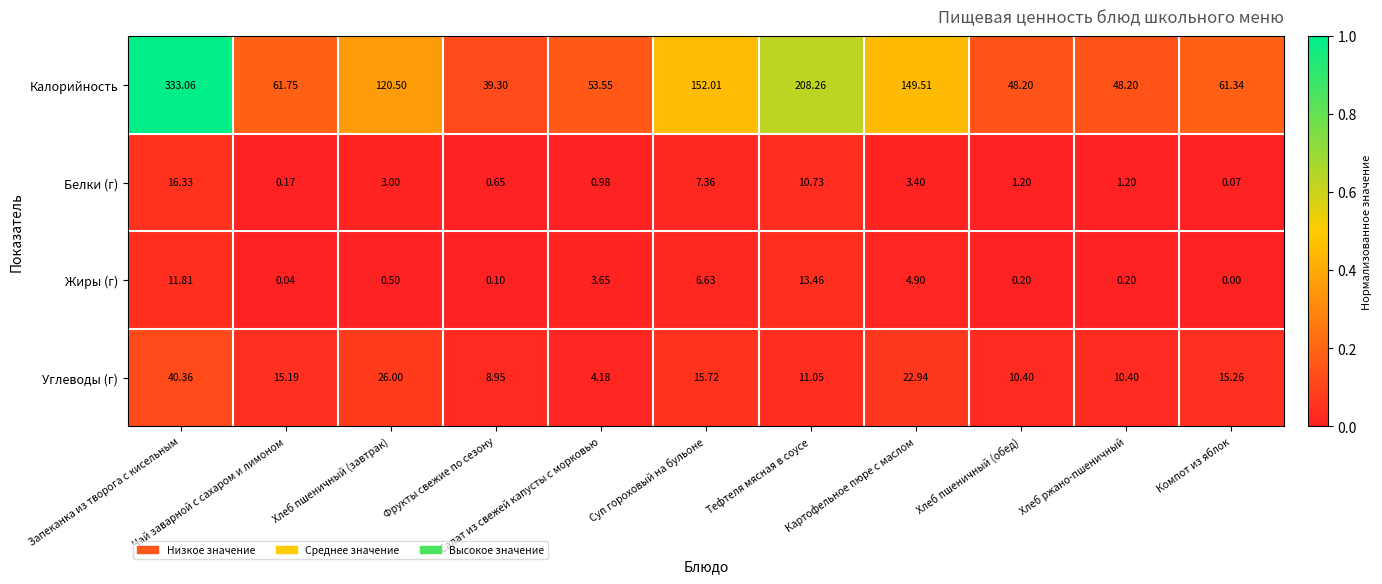

List the series in order of their peak value, lowest first.

Жиры (г), Белки (г), Углеводы (г), Калорийность